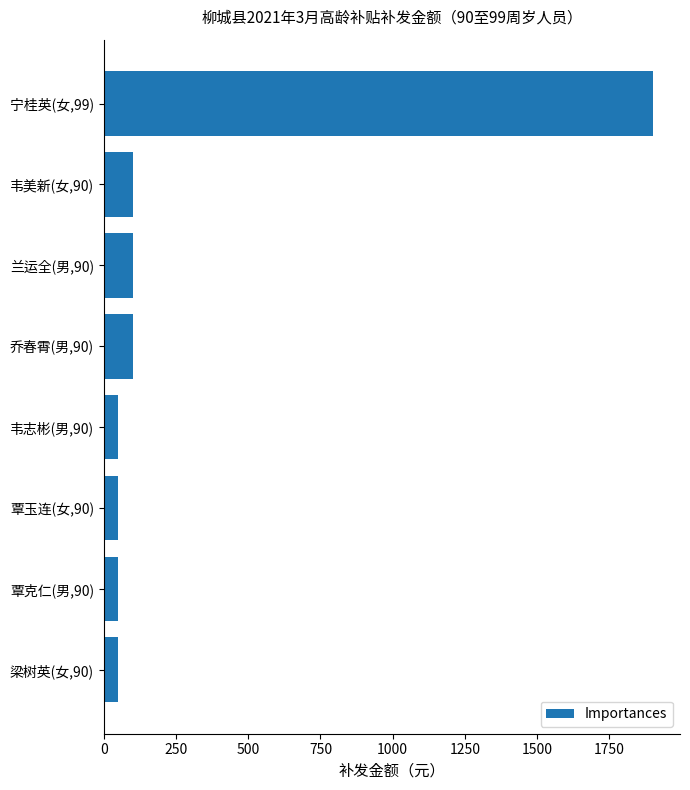

What is the change in value from 兰运全(男,90) to 覃玉连(女,90)?

-50